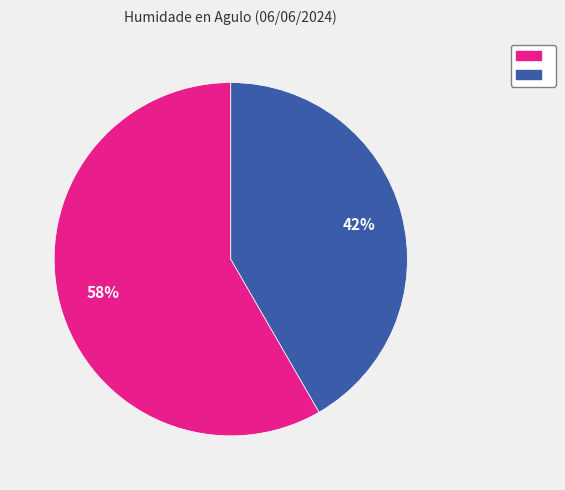

To the nearest percent, what is the average slice percentage?

50%